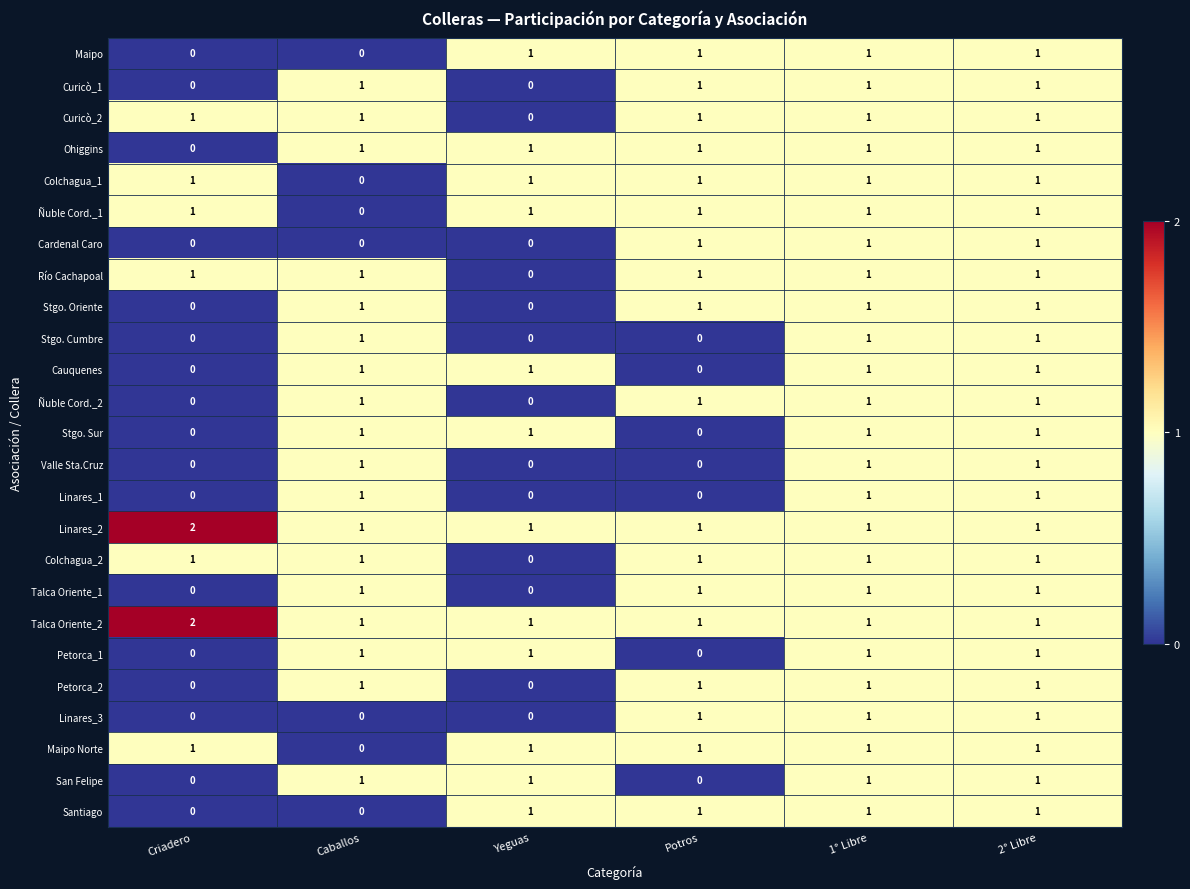

The value of Curicò_2 at Caballos is 1. True or false?

True